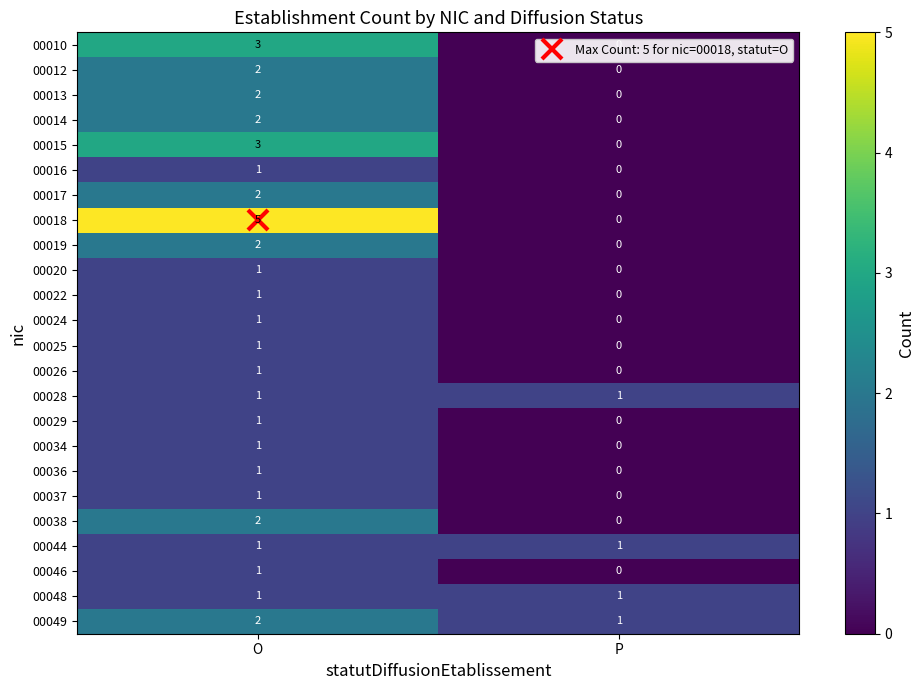

What is the difference between the highest and lowest values at P?

1